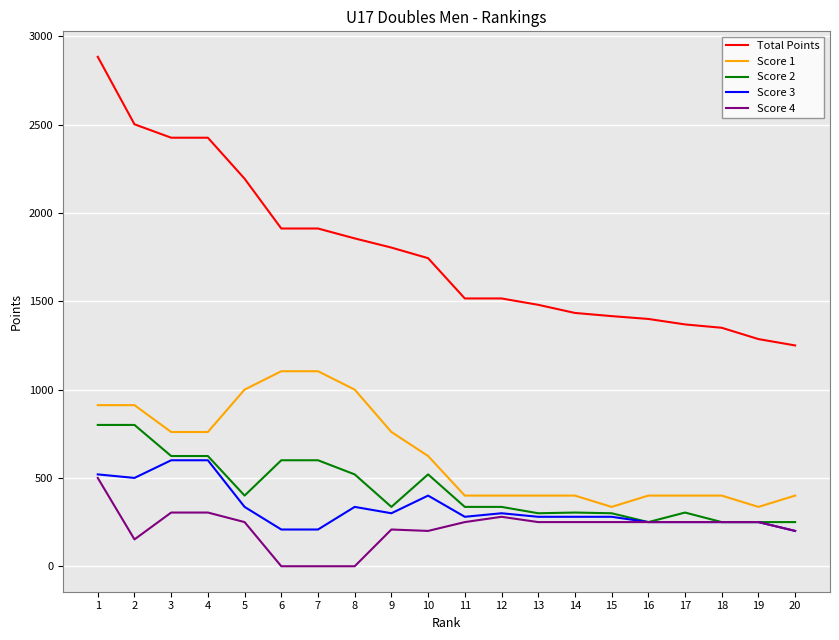

Which series has the largest total across all categories?

Total Points